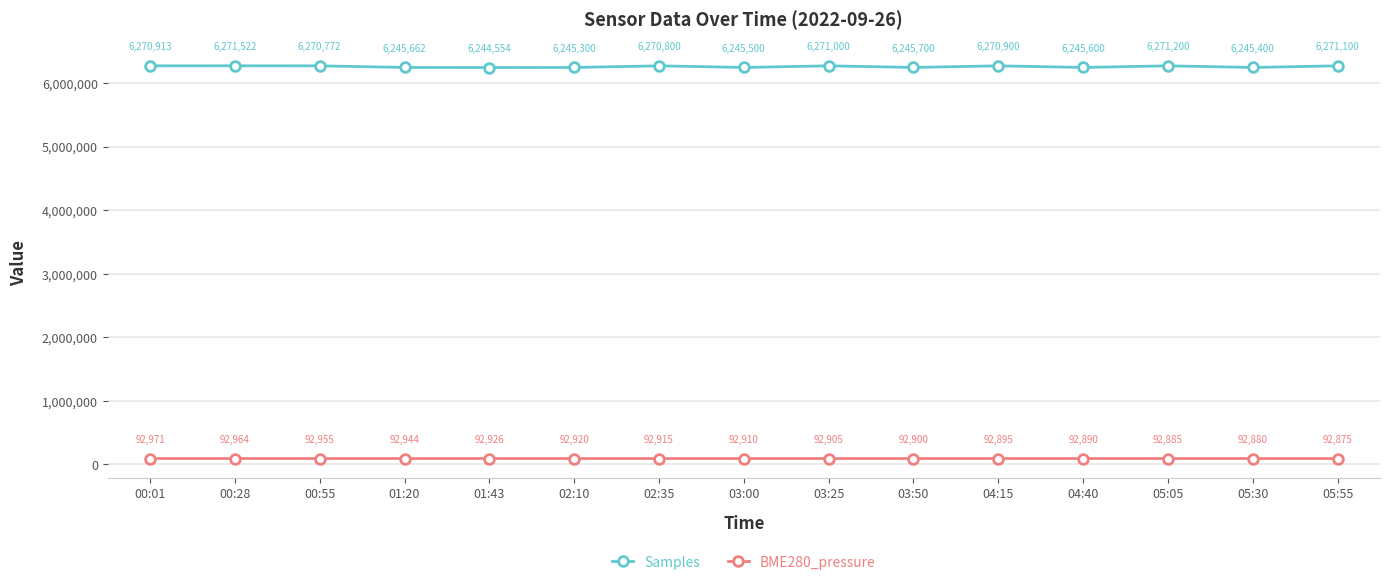

True or false: BME280_pressure and Samples cross at least once.

False